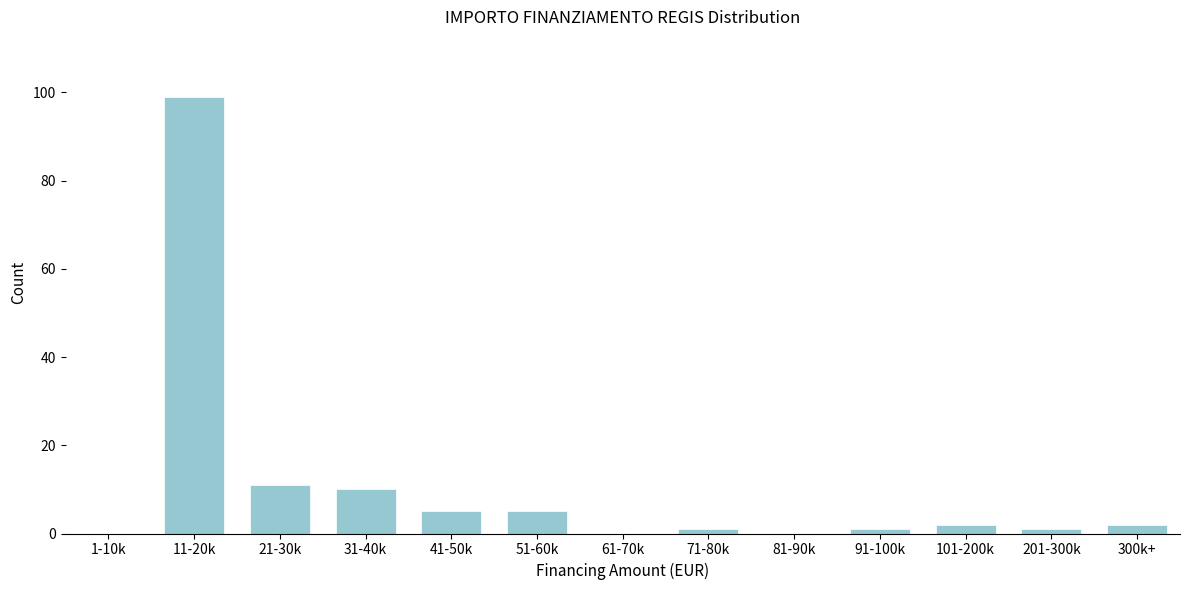

Reading left to right, extract all data points from this chart.

1-10k=0	11-20k=99	21-30k=11	31-40k=10	41-50k=5	51-60k=5	61-70k=0	71-80k=1	81-90k=0	91-100k=1	101-200k=2	201-300k=1	300k+=2